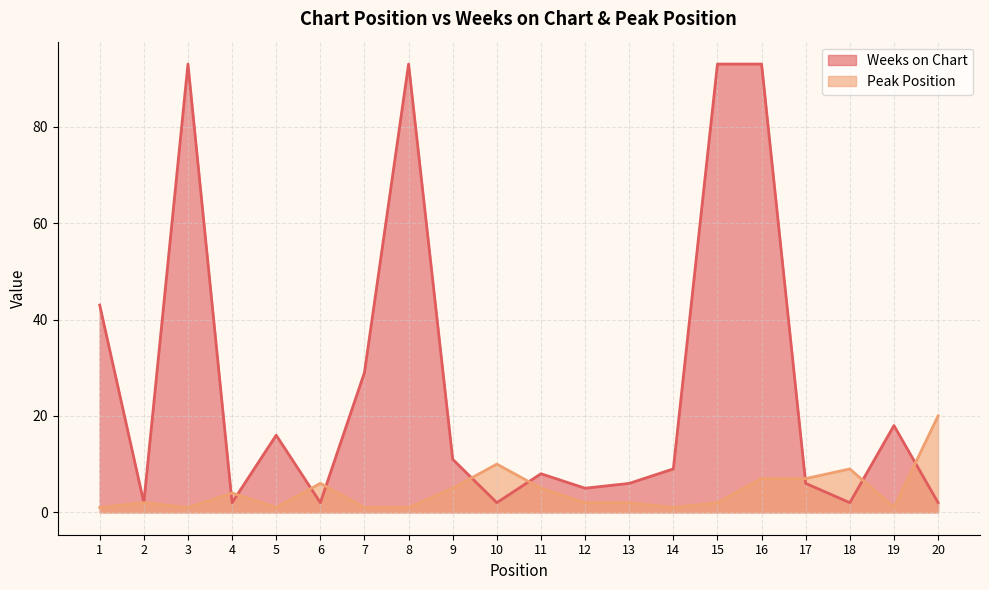

True or false: Peak Position has more than 1 points higher than both neighbors.

True